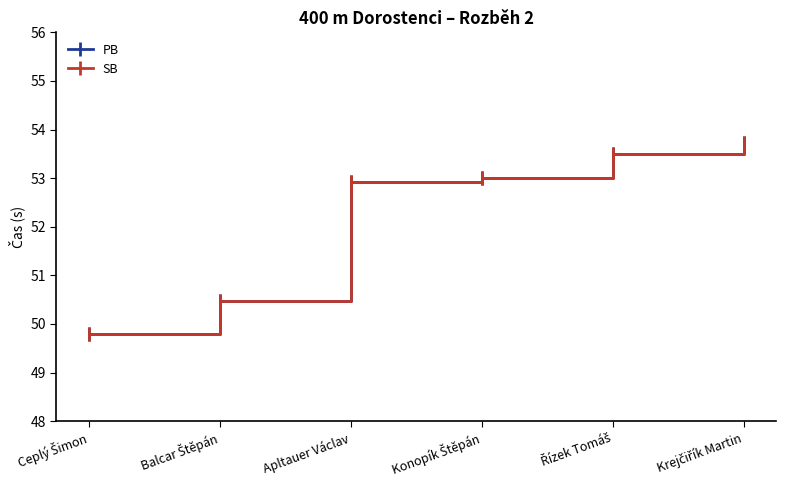

Does the chart have visible grid lines?

No